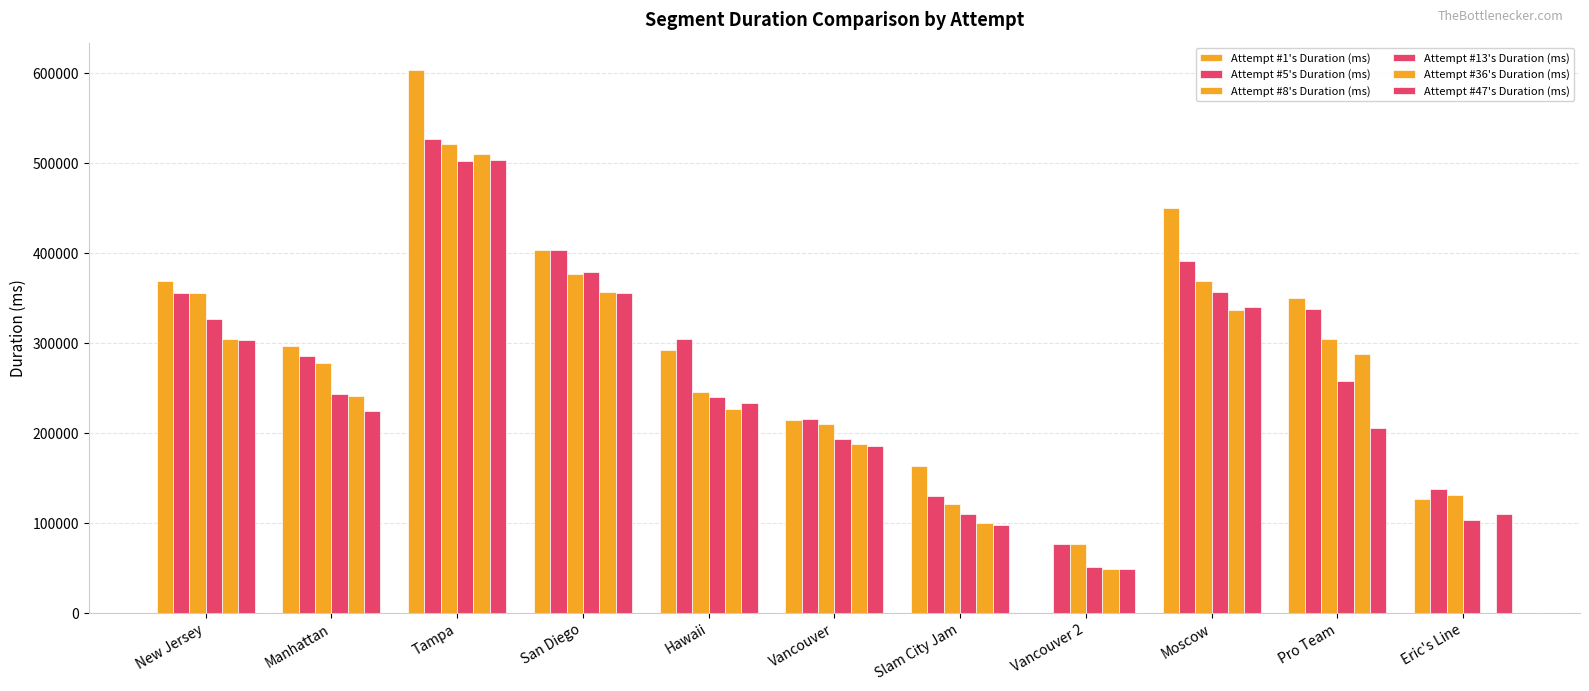

The value of Attempt #5's Duration (ms) at Pro Team is 468613. True or false?

False